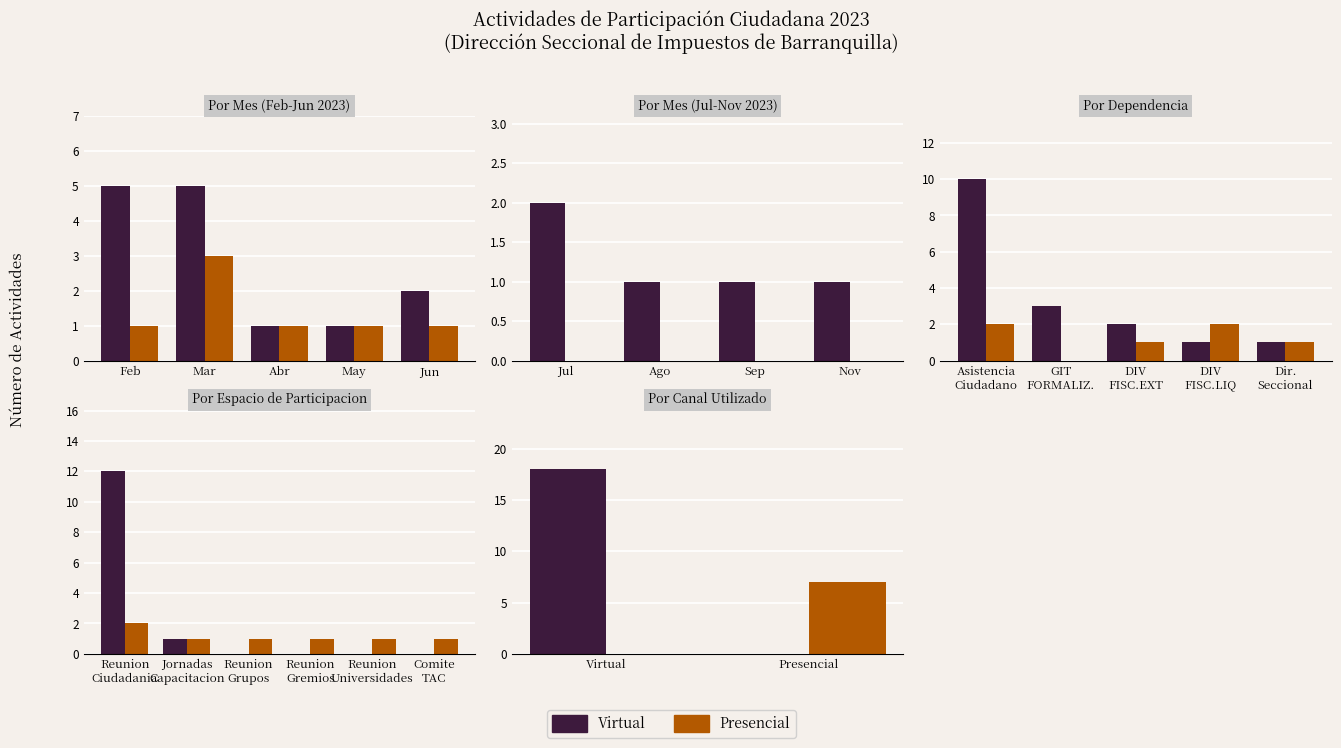

Does the chart contain any negative values?

No